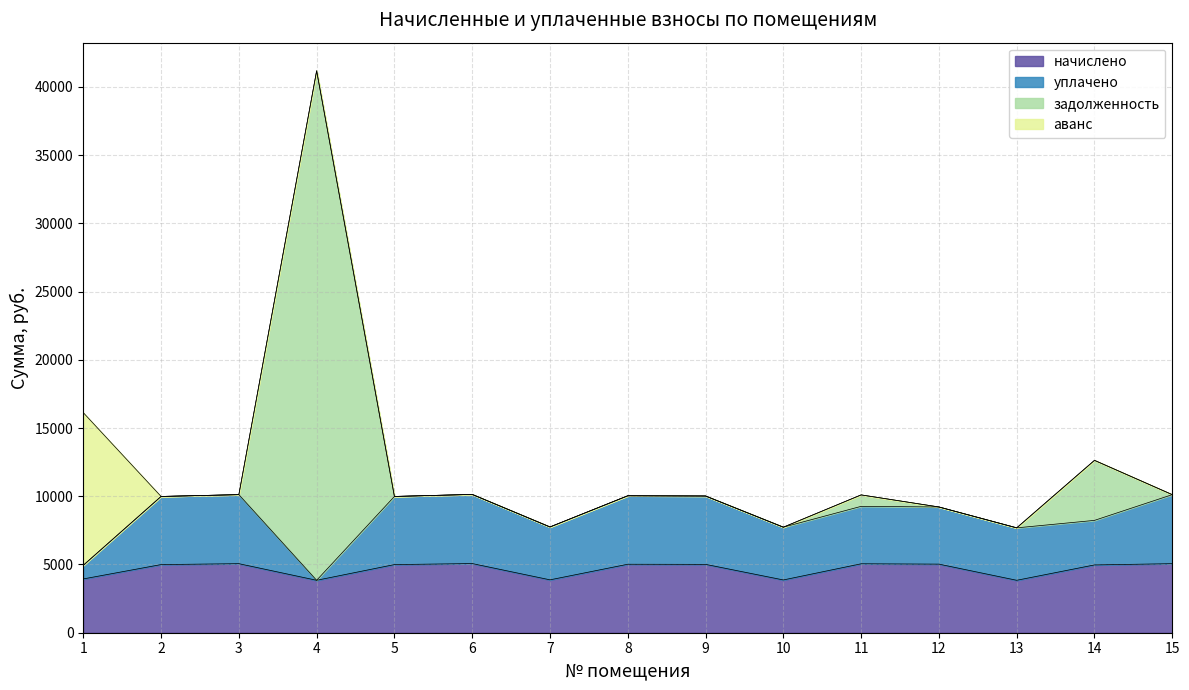

True or false: начислено has a value of 2702.8 at 11.

False